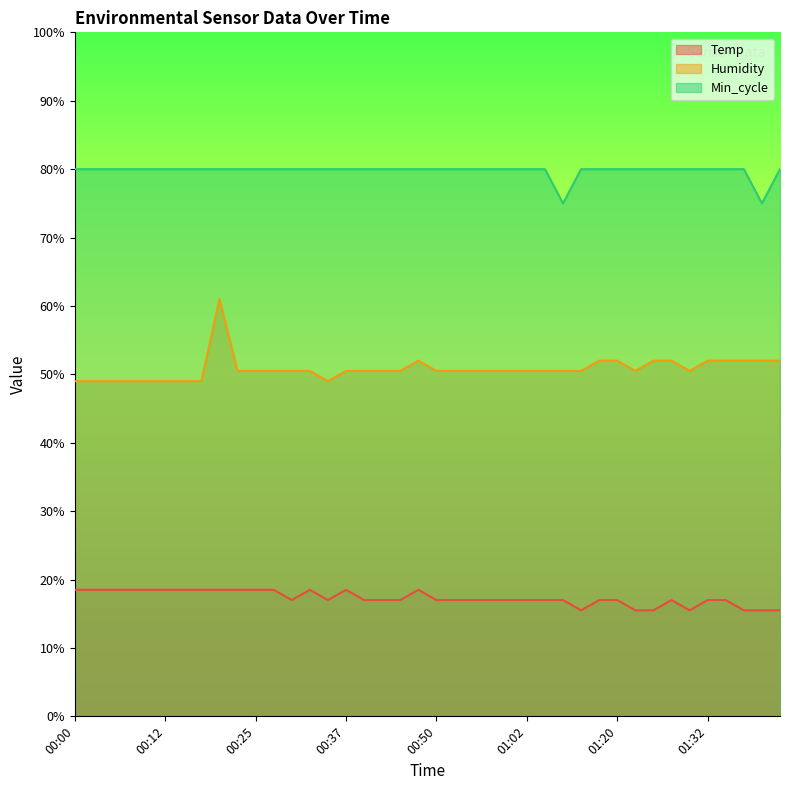

What is the sum of all Temp values?

692.0